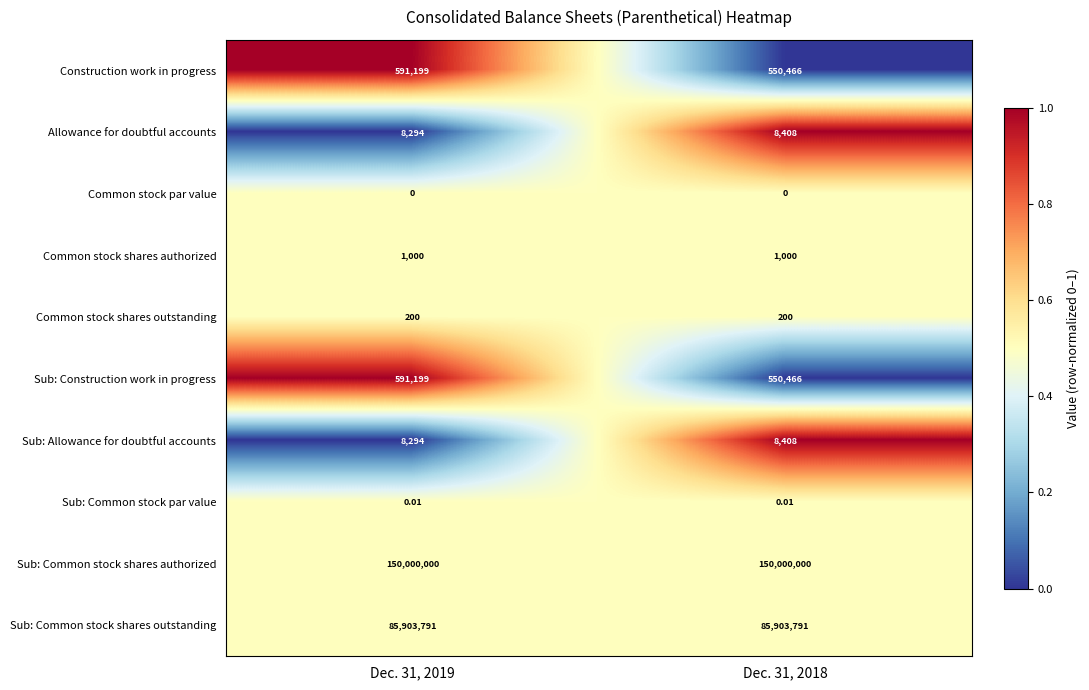

At how many categories does at least one series exceed 0?

2